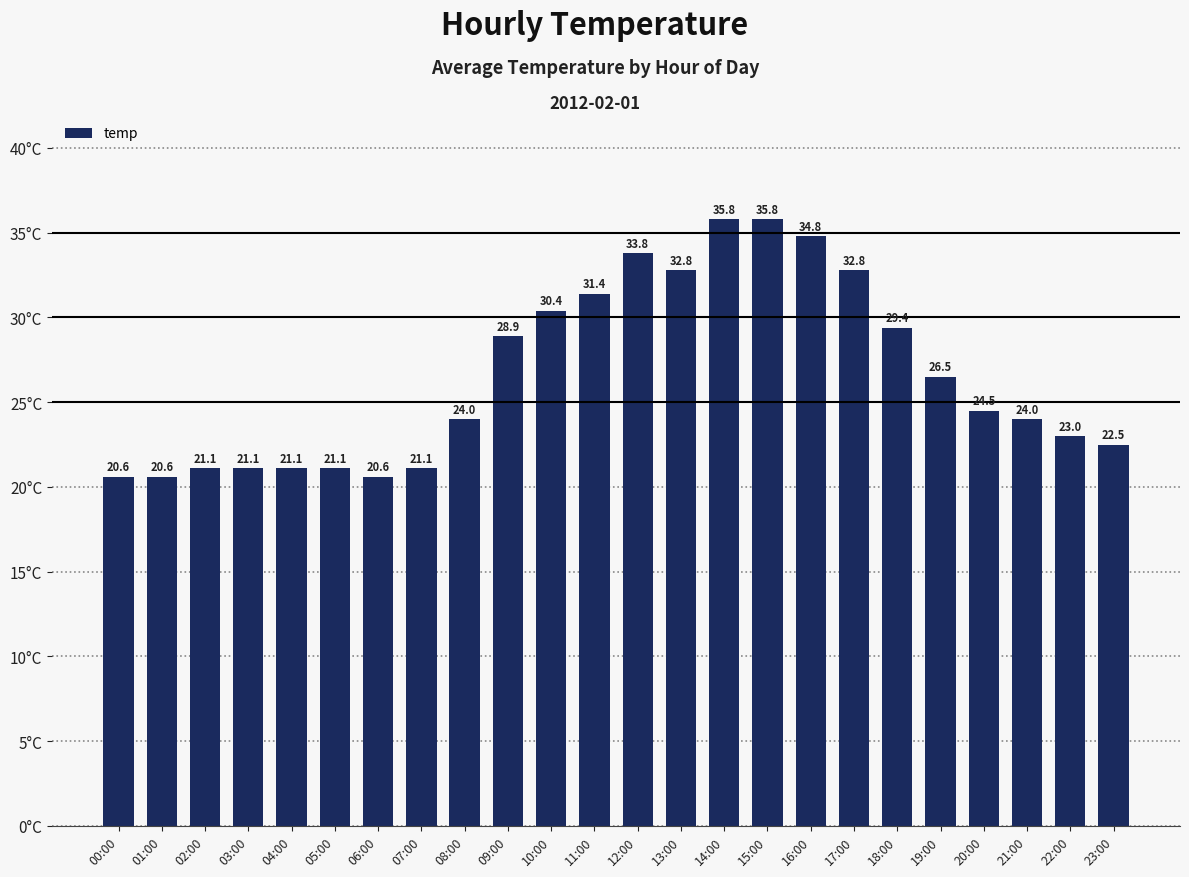

What is the average value?

26.6